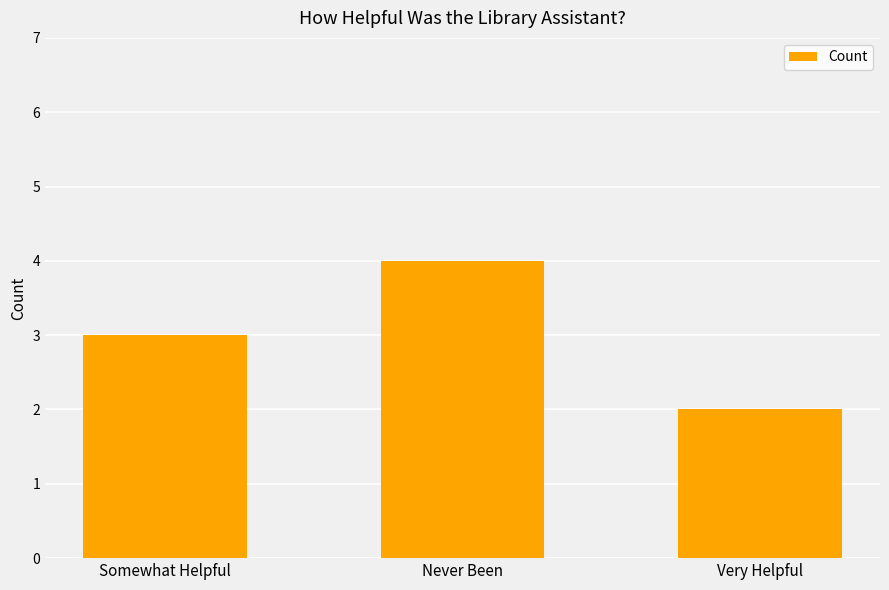

What is the sum of the values at Never Been and Somewhat Helpful?

7